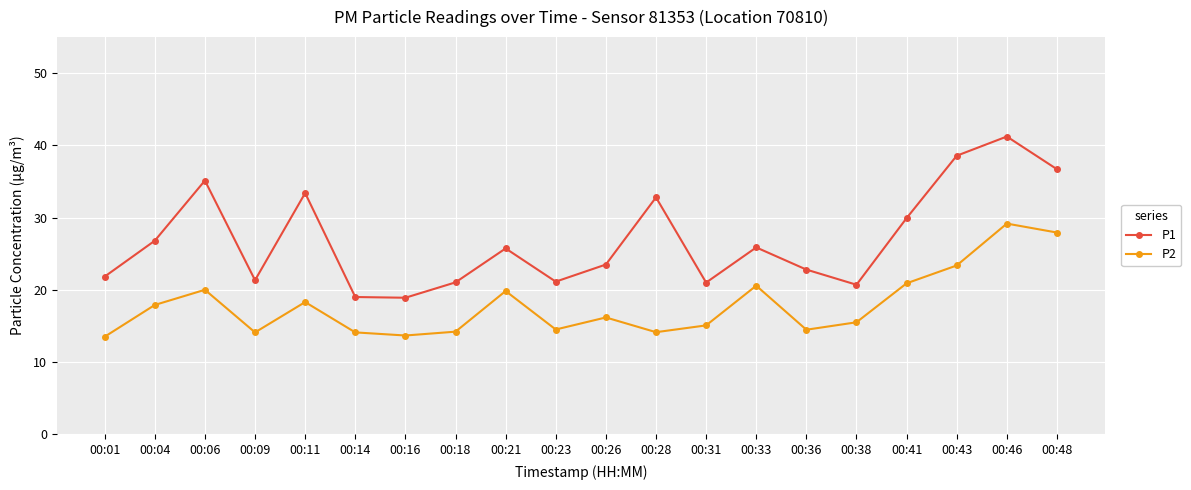

Where is the first local maximum for P2?

00:06